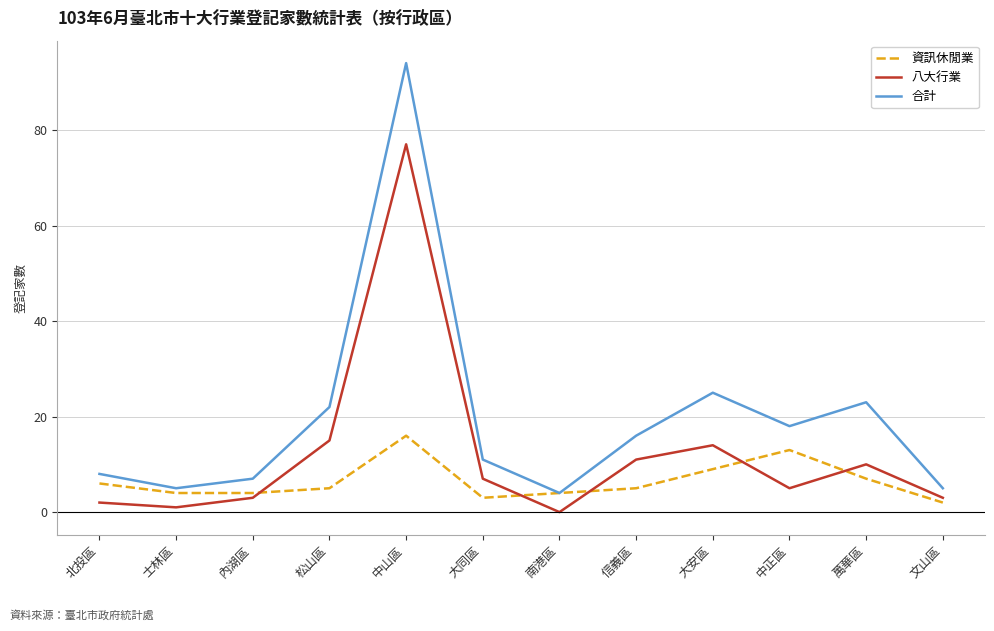

Is it true that 八大行業 equals 15 at 信義區?

False